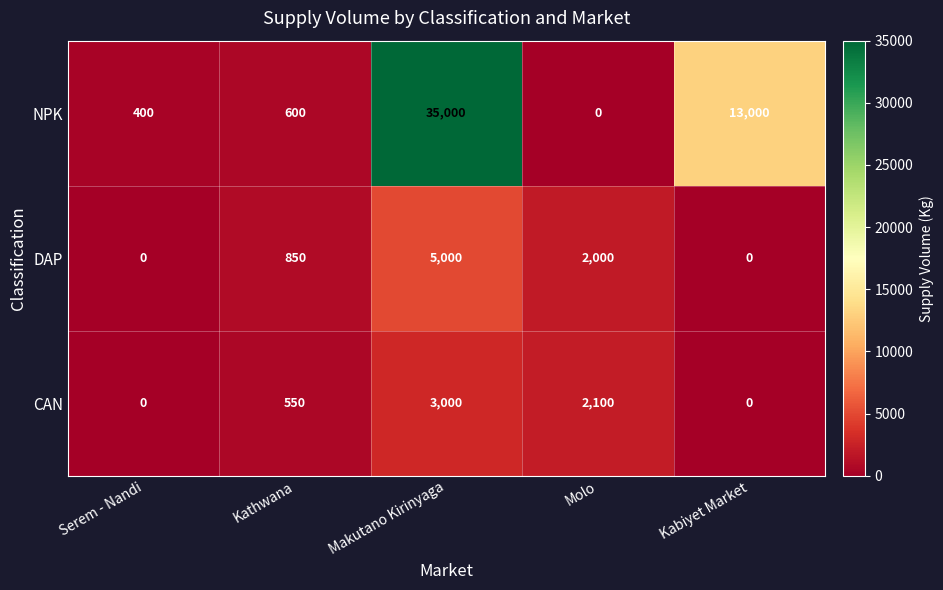

Which series has the widest spread of values?

NPK